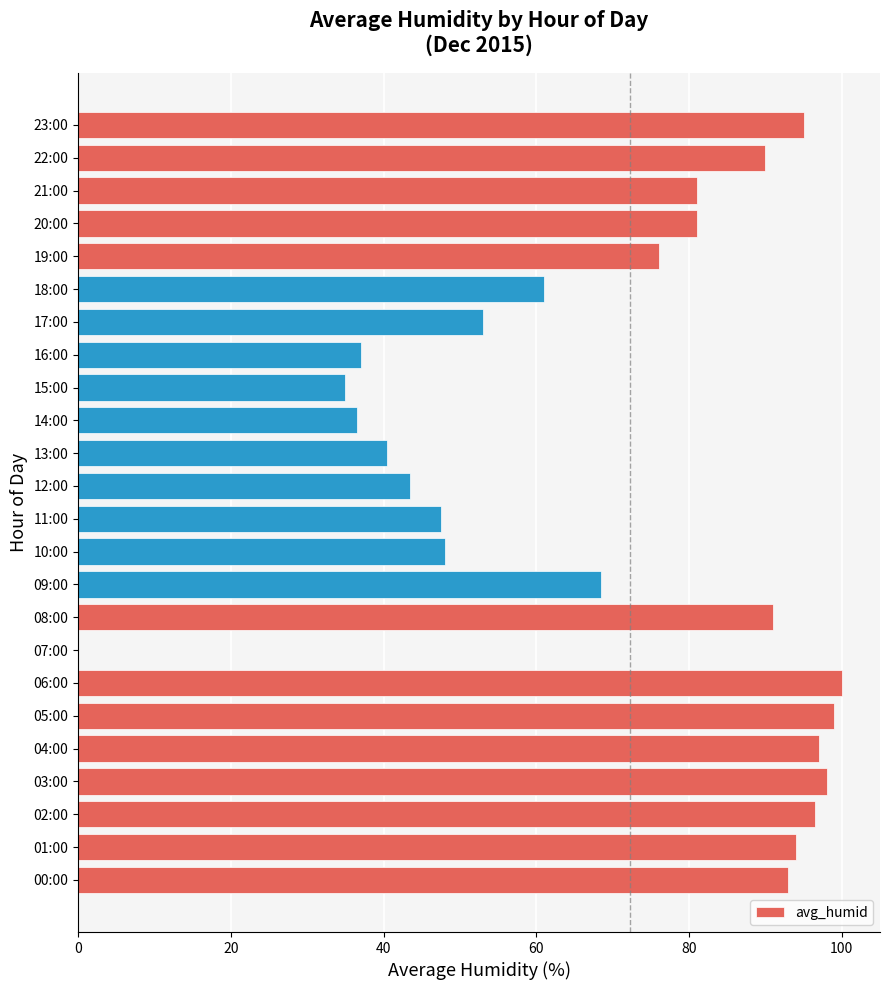

What is the sum of the values at 17:00 and 18:00?

114.0